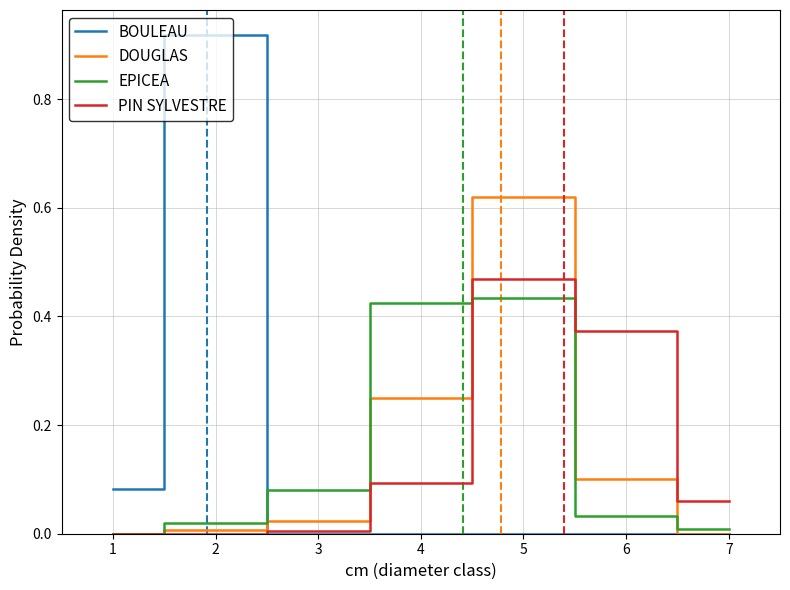

Which series changed the most between 1 and 6?

PIN SYLVESTRE